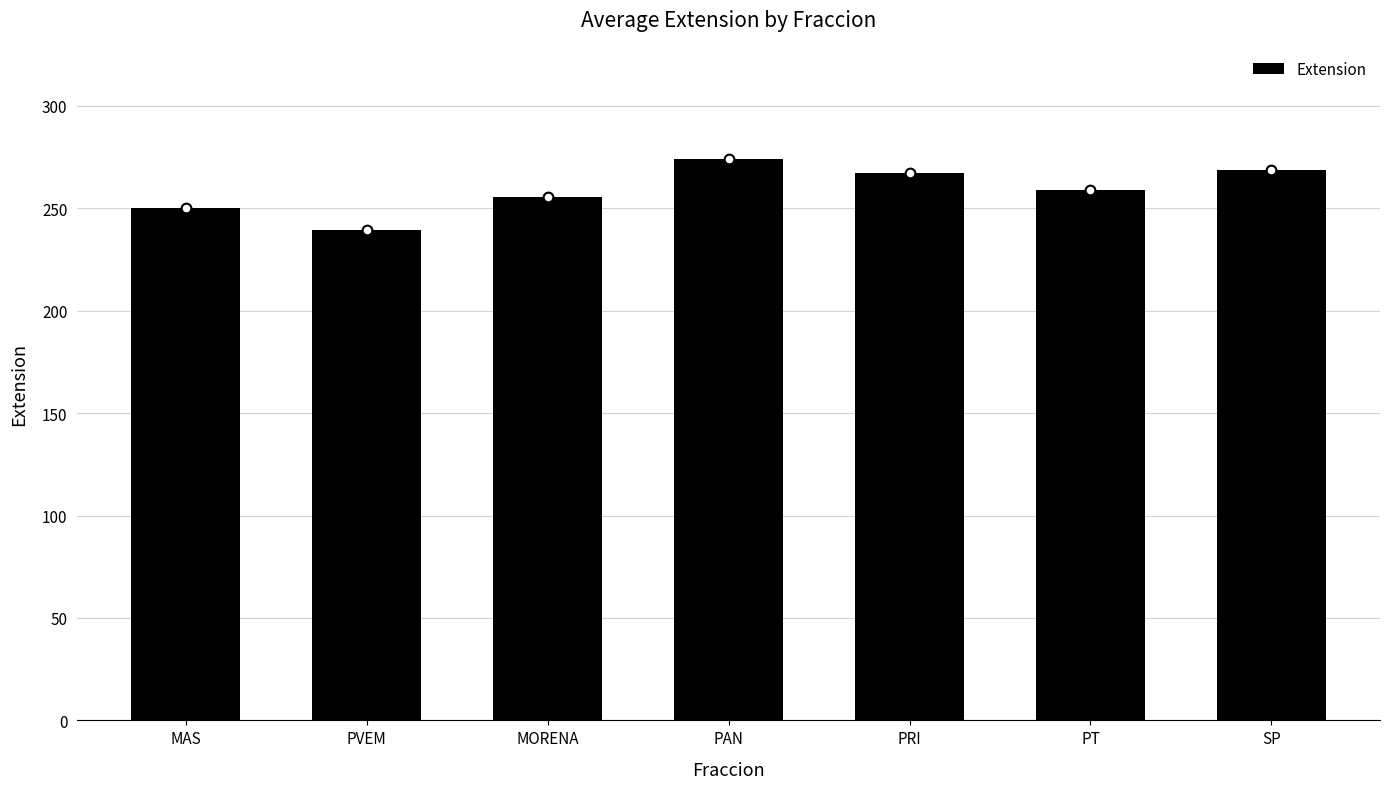

How many bars are there in total?

7